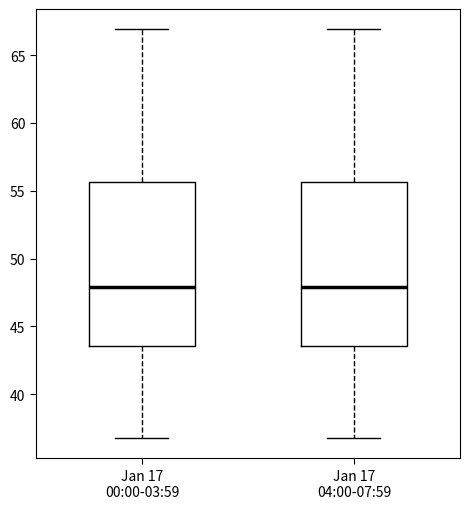

Where is the lower edge of the box for Jan 17 00:00-03:59 on the y-axis? The values are not printed on the chart, so give them approximately, as read against the axis.

43.5